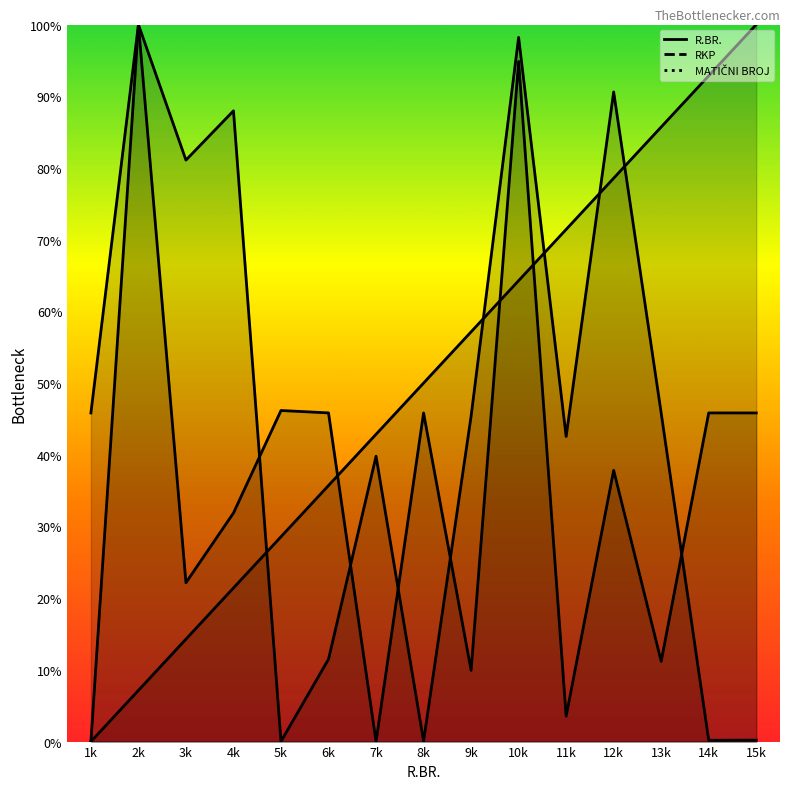

Which series changed the most between 2k and 15k?

RKP